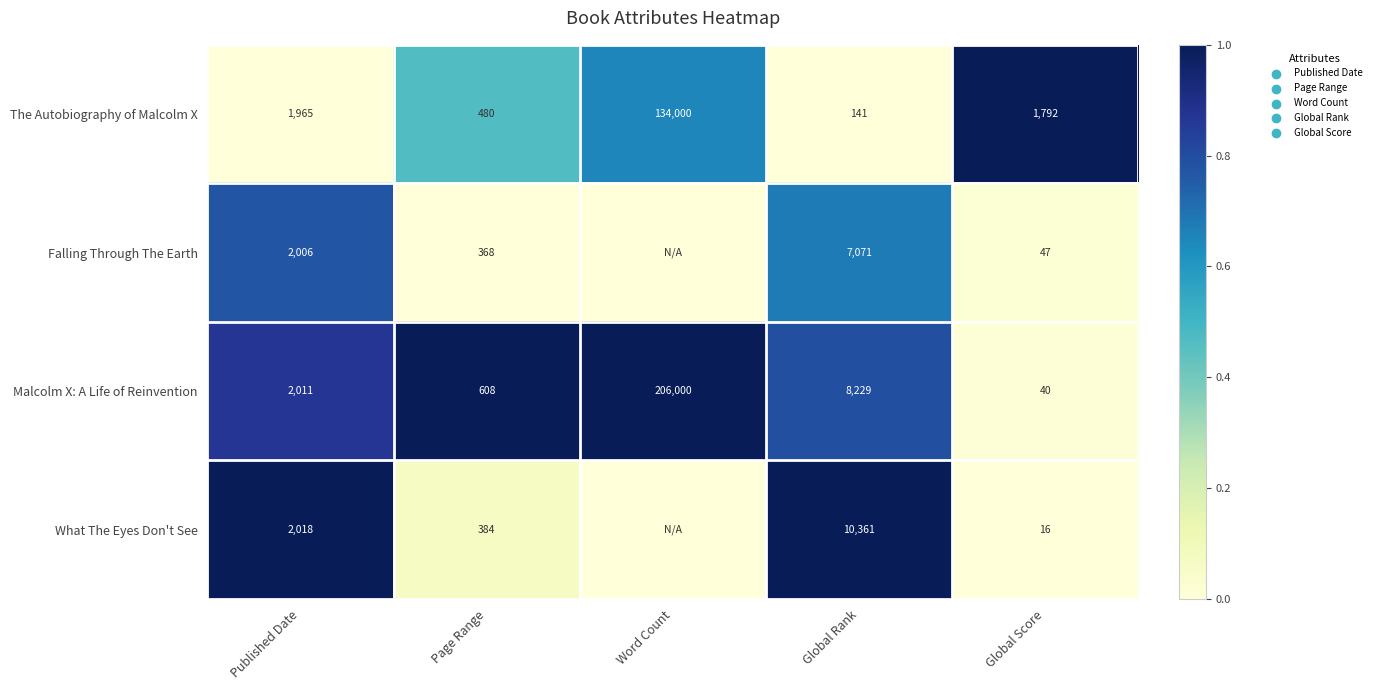

What is the total value across all series at Page Range?

1840